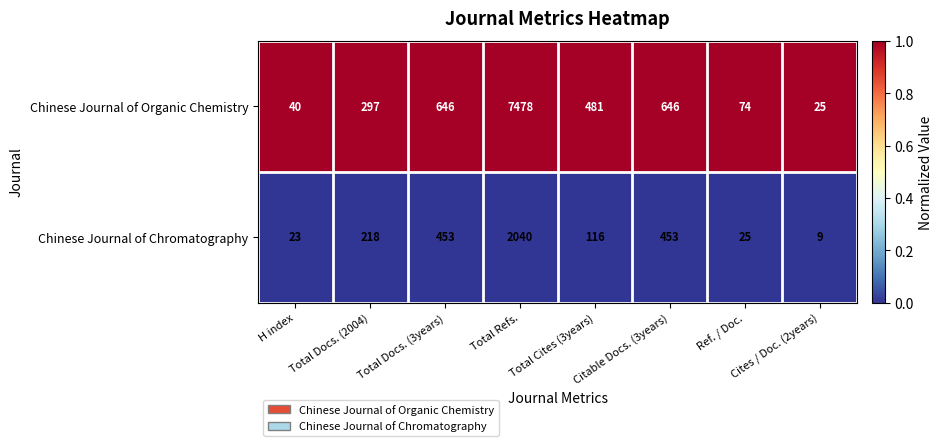

Which series has the largest range (max minus min)?

Chinese Journal of Organic Chemistry